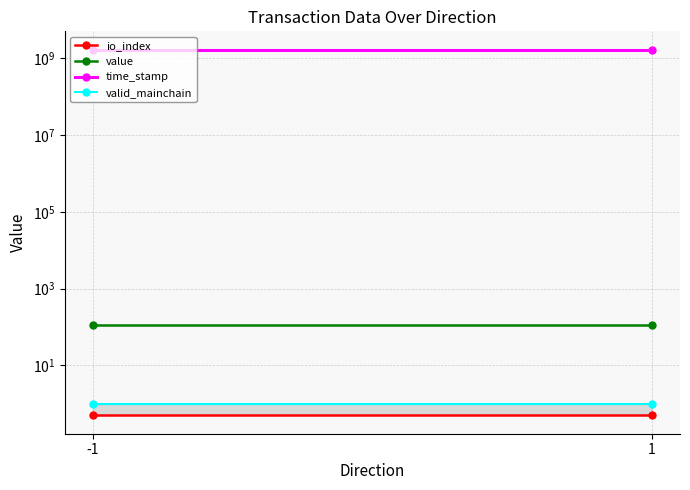

How many lines are shown in the chart?

4